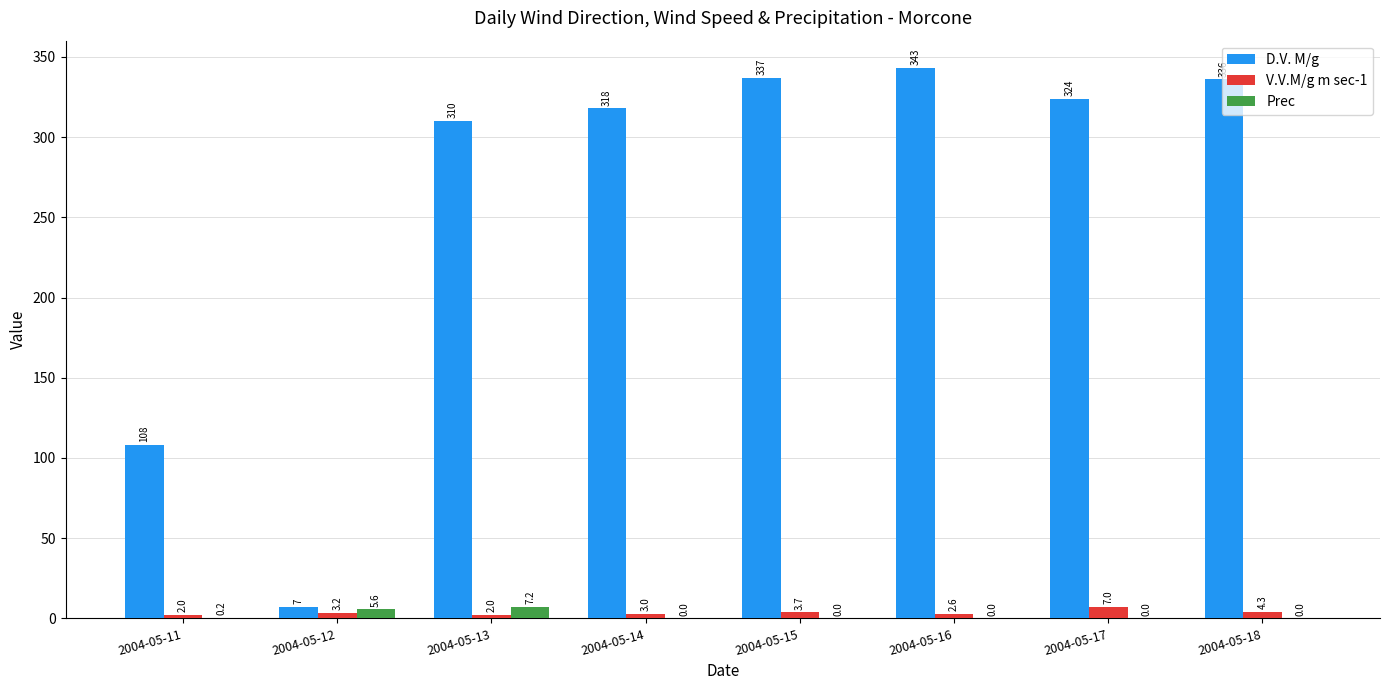

Reading left to right, list all the values displayed in this chart.

D.V. M/g: 2004-05-11=108.0	2004-05-12=7.0	2004-05-13=310.0	2004-05-14=318.0	2004-05-15=337.0	2004-05-16=343.0	2004-05-17=324.0	2004-05-18=336.0
V.V.M/g m sec-1: 2004-05-11=2.0	2004-05-12=3.2	2004-05-13=2.0	2004-05-14=3.0	2004-05-15=3.7	2004-05-16=2.6	2004-05-17=7.0	2004-05-18=4.3
Prec: 2004-05-11=0.2	2004-05-12=5.6	2004-05-13=7.2	2004-05-14=0.0	2004-05-15=0.0	2004-05-16=0.0	2004-05-17=0.0	2004-05-18=0.0